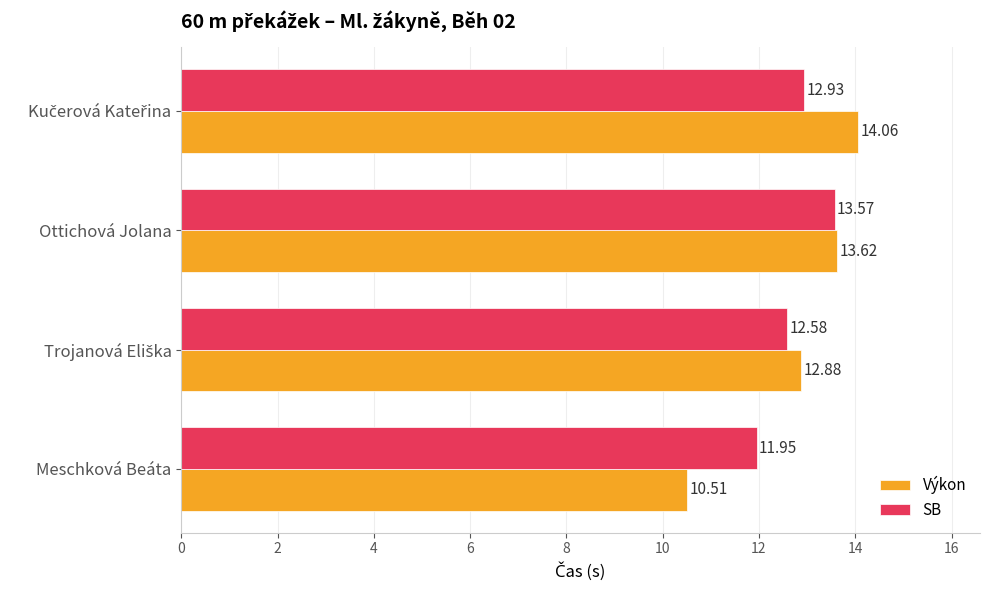

What are all the series names shown in the legend?

Výkon, SB